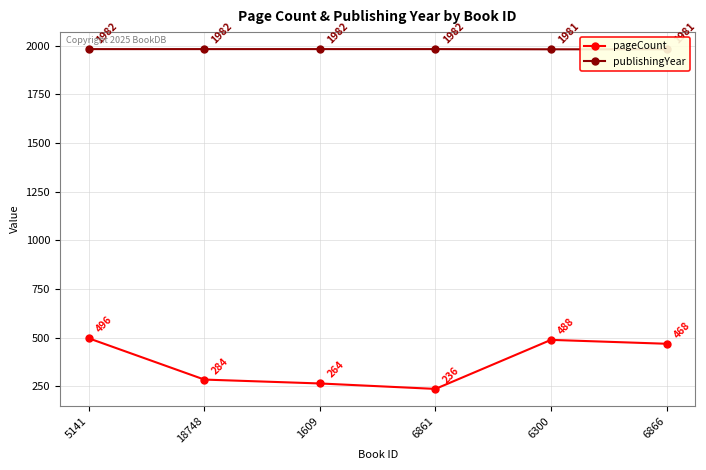

At which category is the sum across all series the highest?

5141